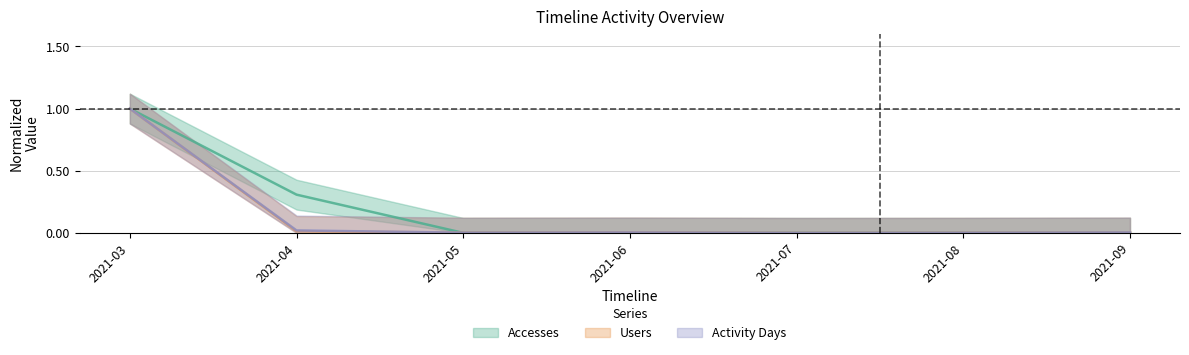

Rank the categories by Users value from highest to lowest.

2021-03, 2021-04, 2021-06, 2021-09, 2021-05, 2021-08, 2021-07